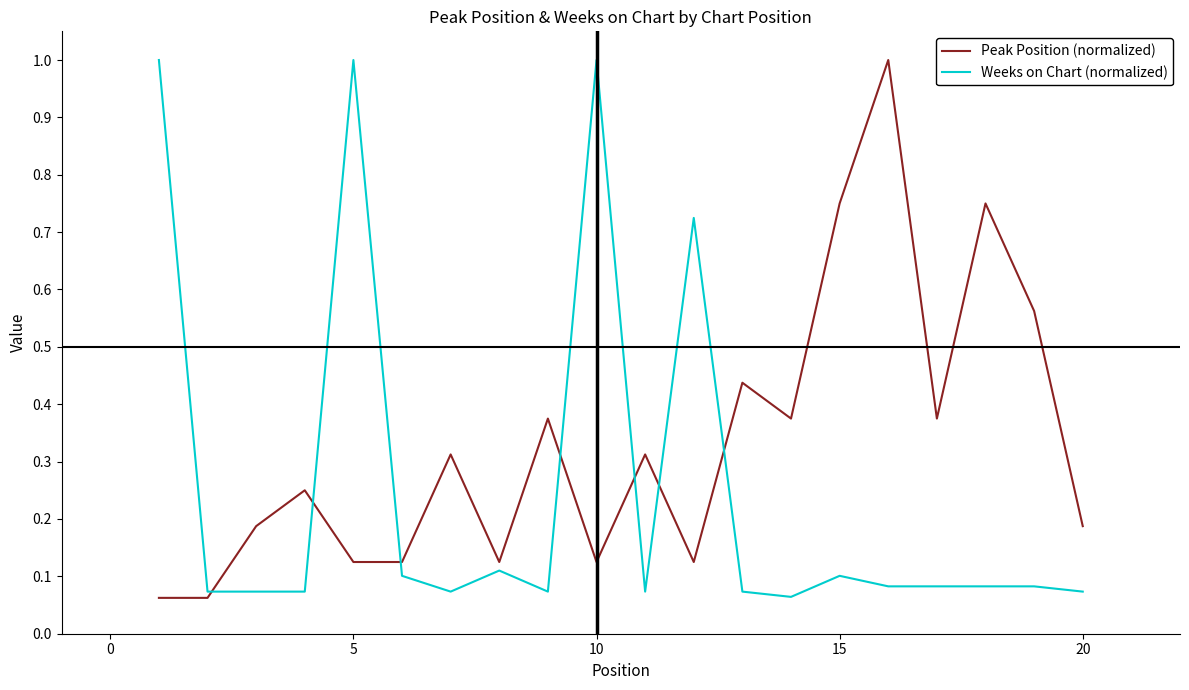

What is the difference between the maximum and minimum values in the Weeks on Chart (normalized) series?

0.9